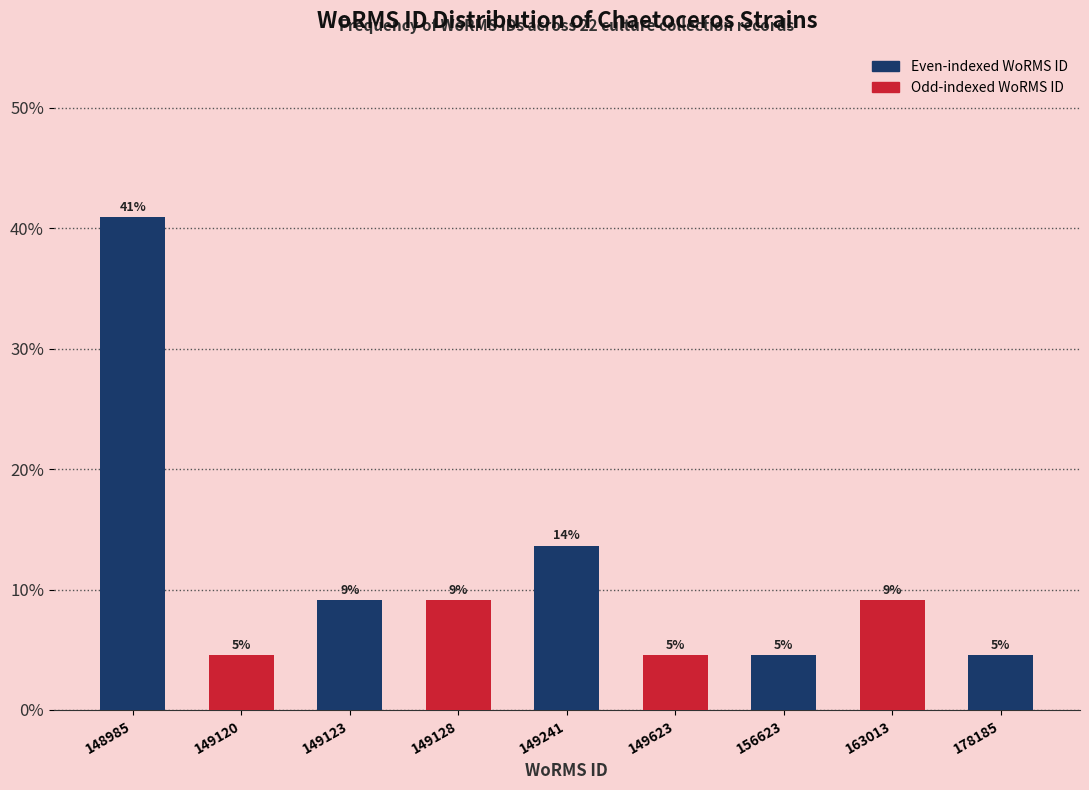

Does the chart contain any negative values?

No